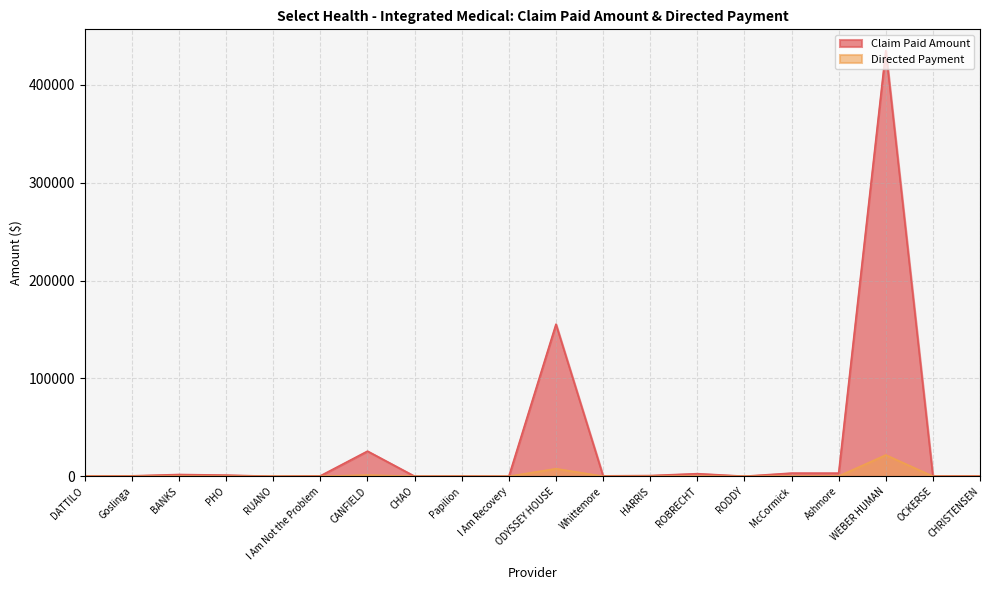

What is the greatest value displayed?

435004.0